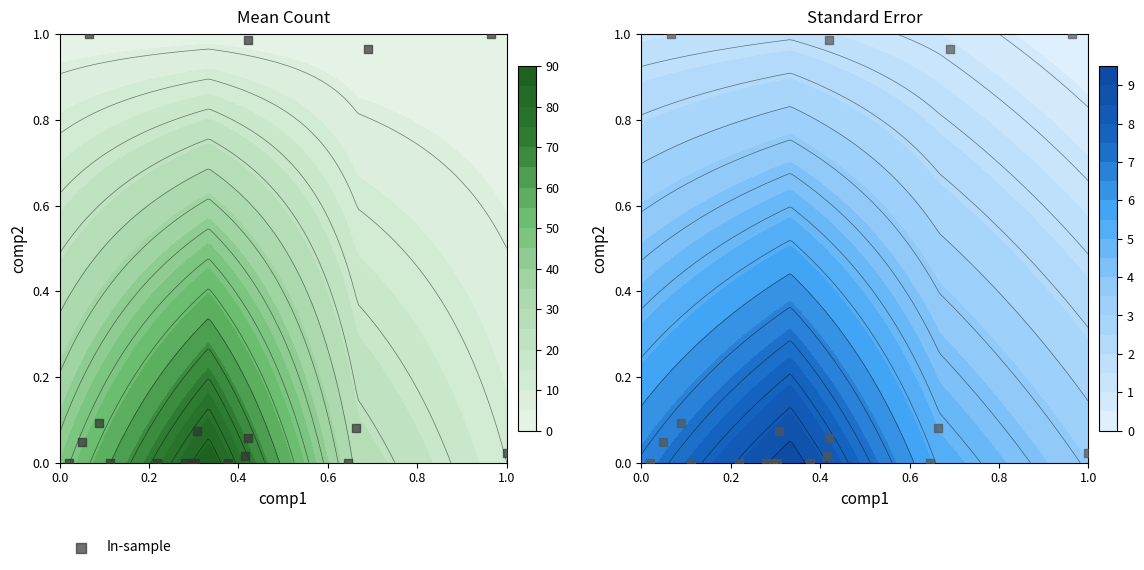

What is the difference between the second highest and minimum values?

1.0